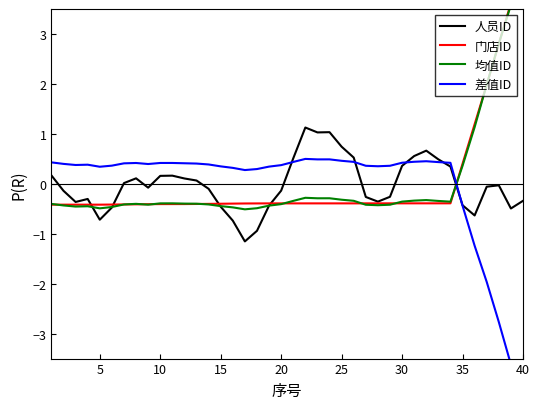

What are all the series names shown in the legend?

人员ID, 门店ID, 均值ID, 差值ID